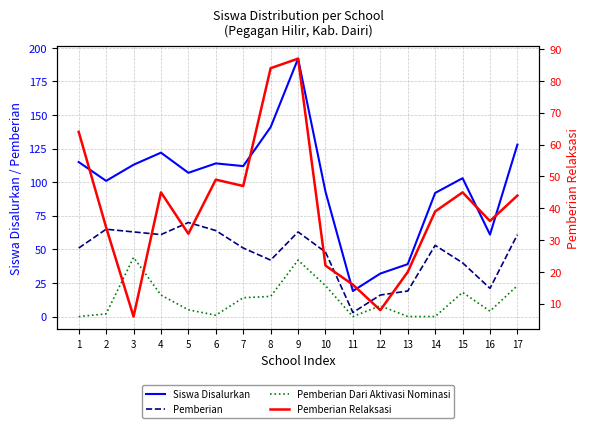

What is the difference between the maximum and minimum values in the Pemberian series?

67